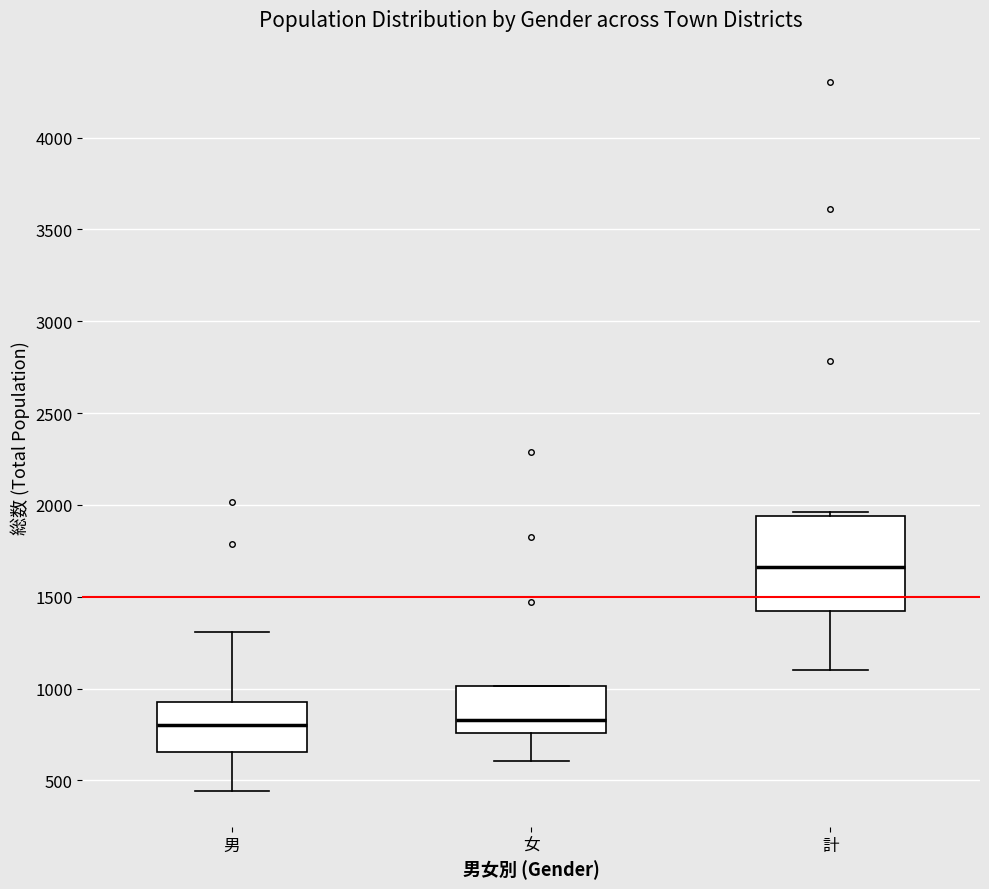

Which box has the highest median line?

計